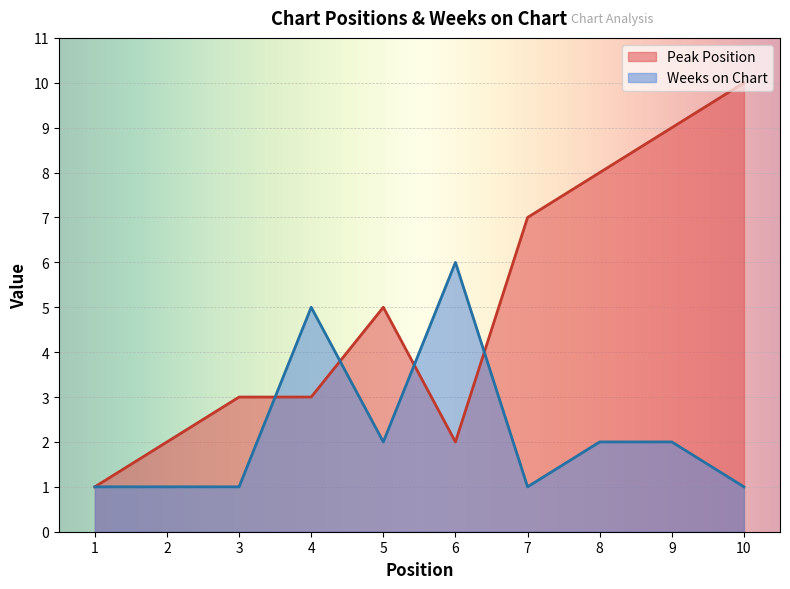

How many data points does each series have?

10